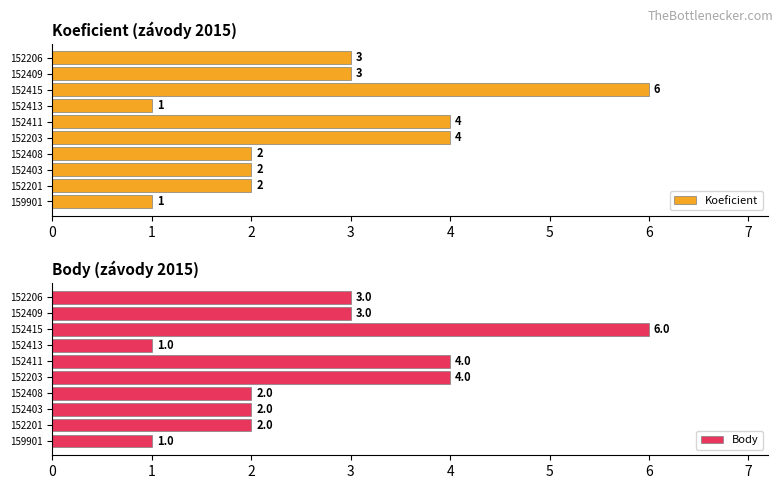

Read the Koeficient value at 152413.

1